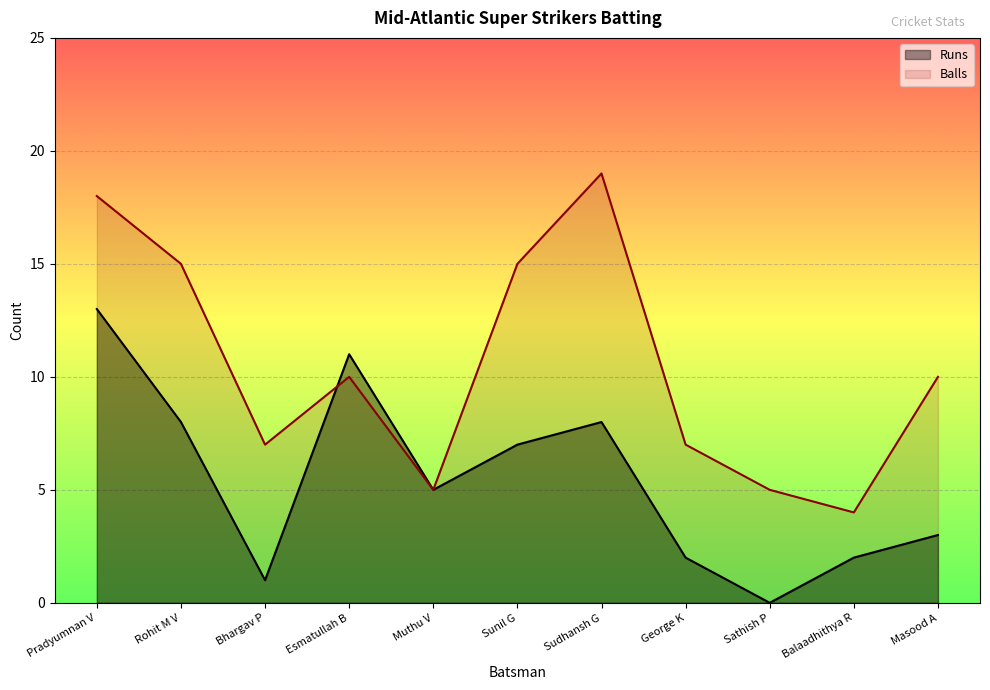

What is the minimum value for Balls?

4